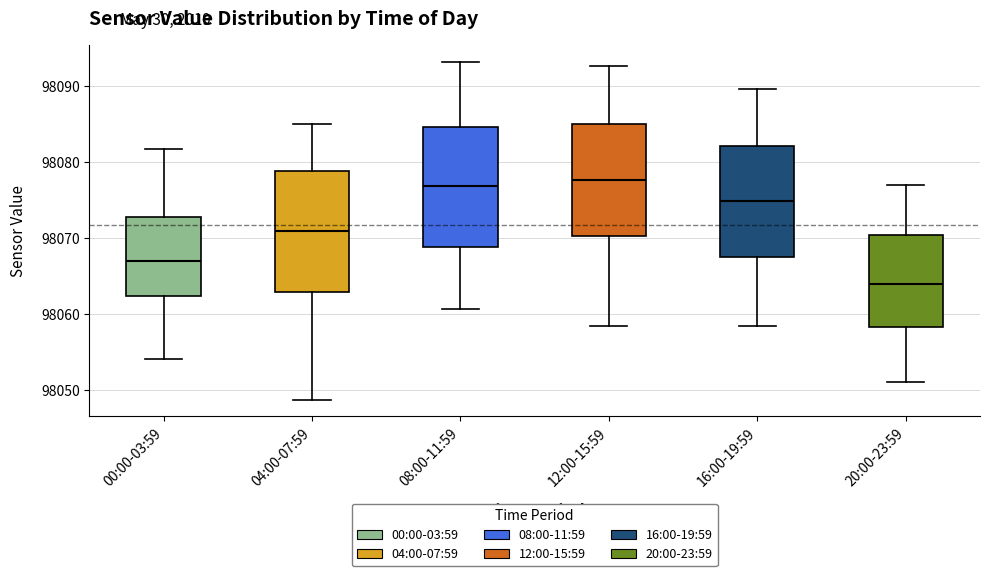

Reading left to right, transcribe this box plot: for each box, give where its median line is, the range the box spans, and where its two whiskers end, as read against the y-axis. The values are not printed on the chart, so give them approximately, as read against the axis.

00:00-03:59: median 98067, box 98062 to 98073, whiskers 98054 to 98082
04:00-07:59: median 98071, box 98063 to 98079, whiskers 98049 to 98085
08:00-11:59: median 98077, box 98069 to 98085, whiskers 98061 to 98093
12:00-15:59: median 98078, box 98070 to 98085, whiskers 98058 to 98093
16:00-19:59: median 98075, box 98068 to 98082, whiskers 98058 to 98090
20:00-23:59: median 98064, box 98058 to 98070, whiskers 98051 to 98077